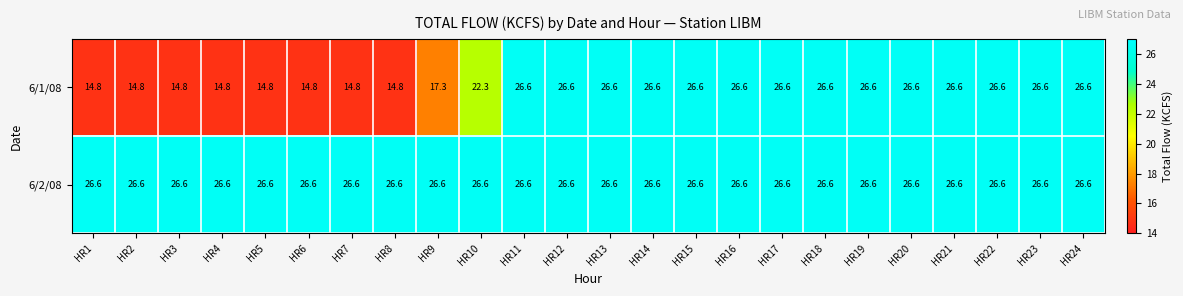

What value does the 6/2/08 series have at HR7?

26.6